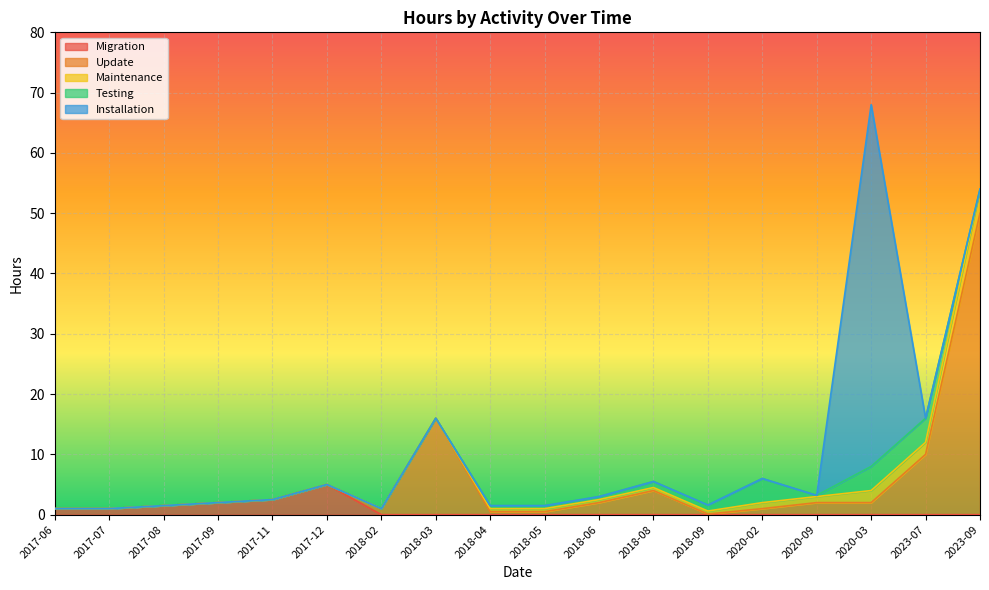

Rank the categories by Installation value from lowest to highest.

2017-06, 2017-07, 2017-08, 2017-09, 2017-11, 2017-12, 2018-02, 2018-03, 2018-04, 2018-05, 2018-06, 2018-08, 2018-09, 2020-02, 2020-09, 2023-07, 2023-09, 2020-03